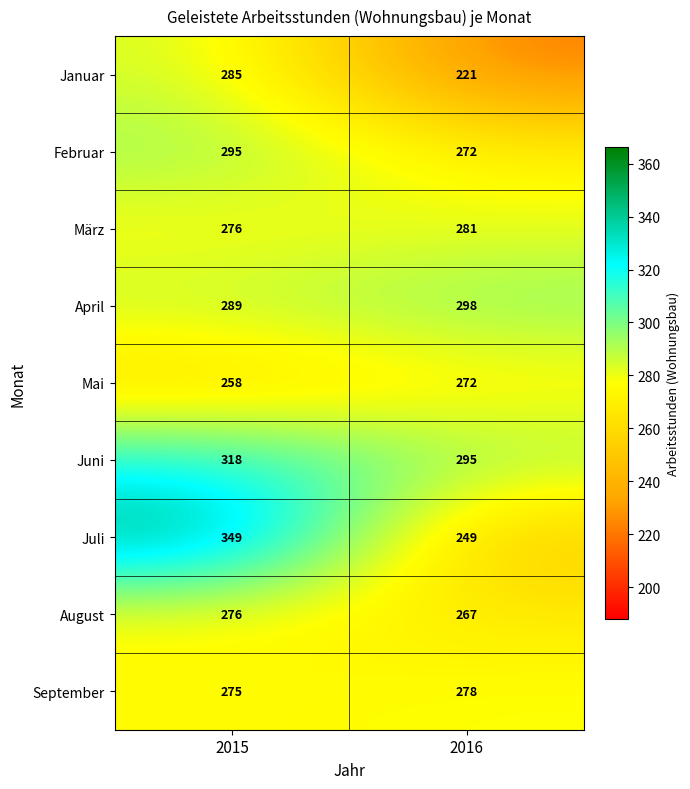

What is the difference between the September values at 2016 and 2015?

3